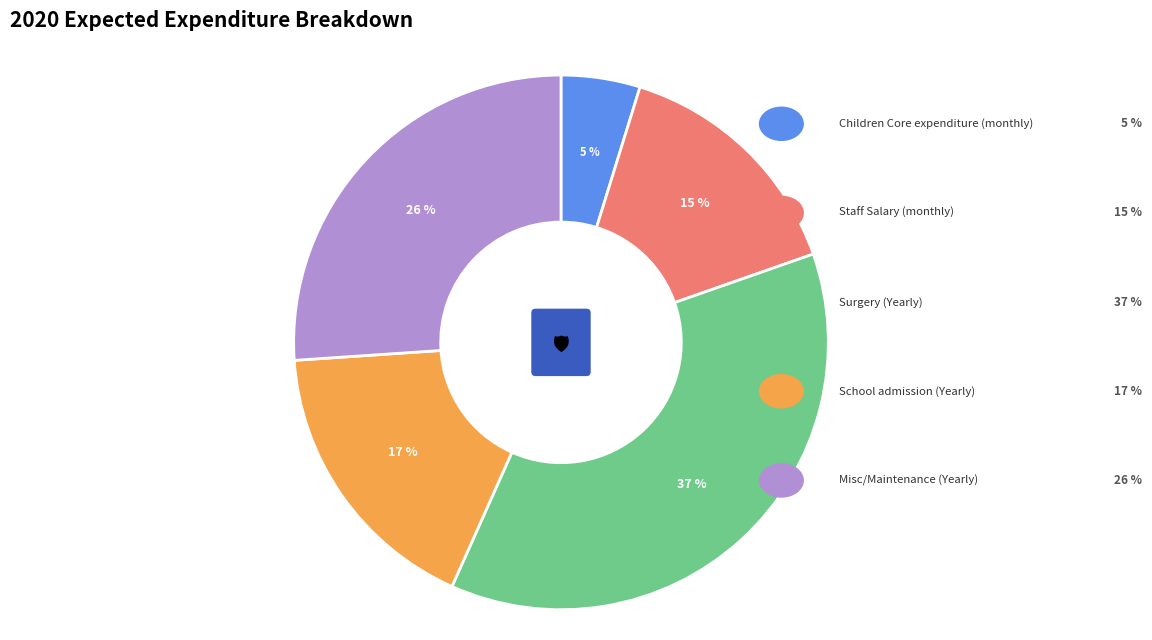

Combined, do Children Core expenditure (monthly) and Misc/Maintenance (Yearly) account for over 50%?

No